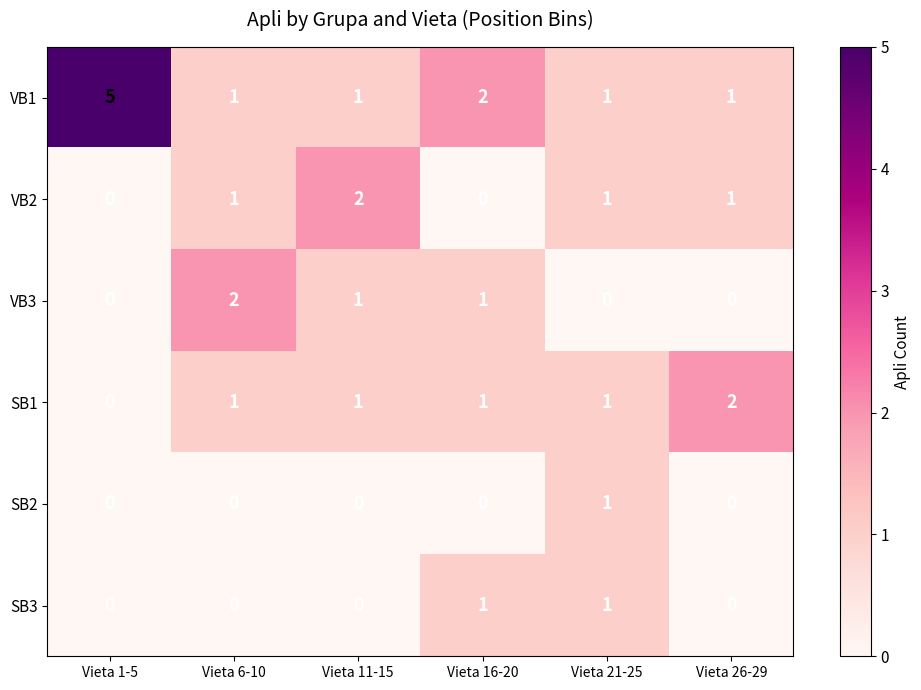

The SB2 series shows 0 at Vieta 26-29. True or false?

True